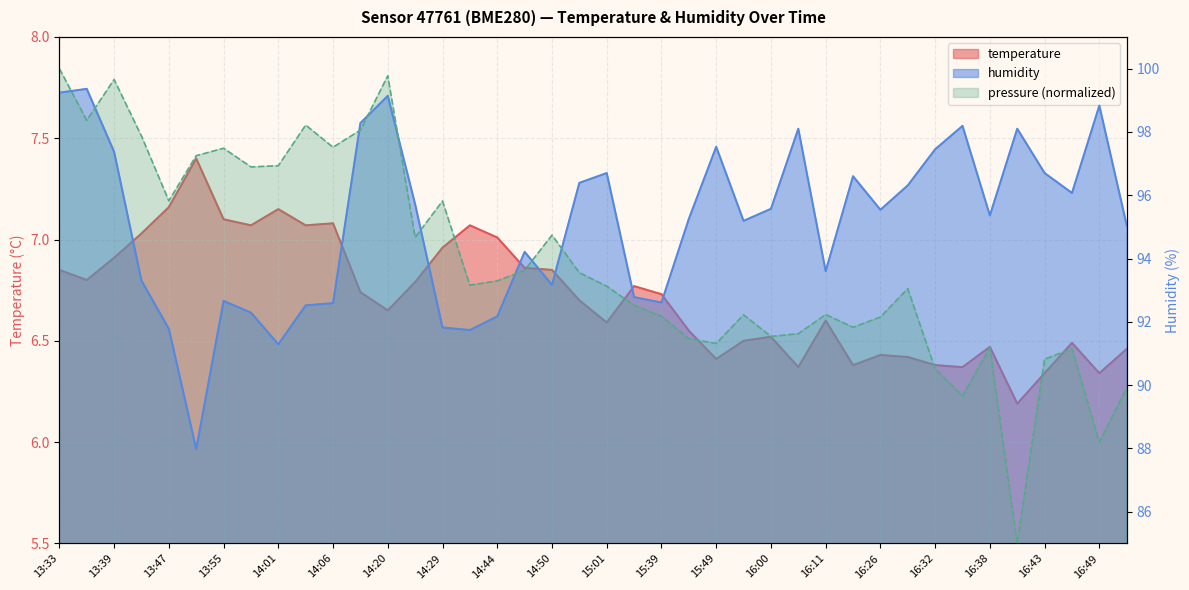

True or false: temperature and humidity cross at least once.

False